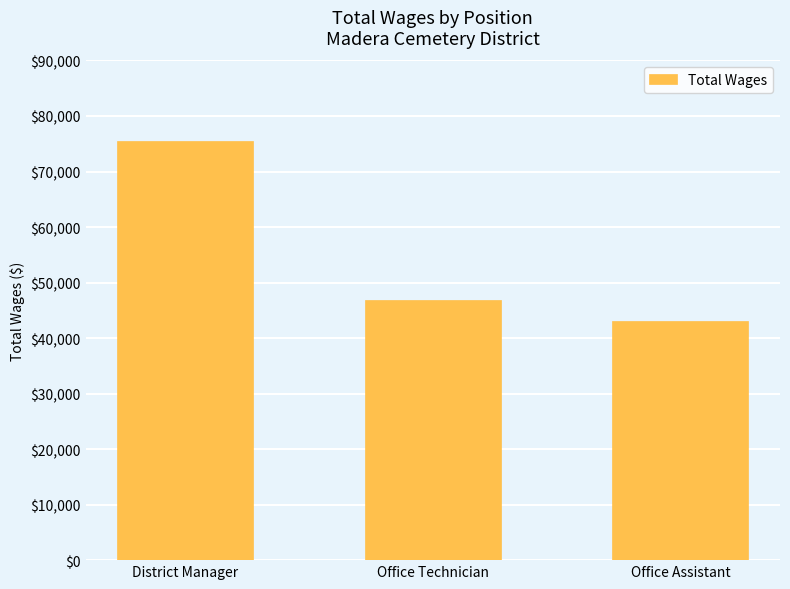

The value at Office Assistant is 43090. True or false?

True